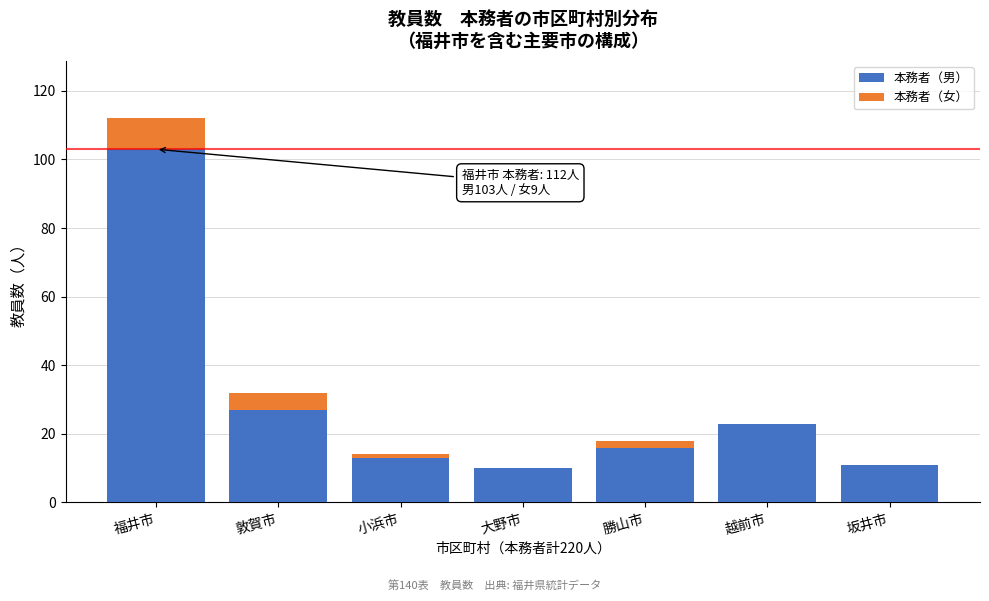

Reading right to left, what are the values for 本務者（男）?

坂井市=11	越前市=23	勝山市=16	大野市=10	小浜市=13	敦賀市=27	福井市=103